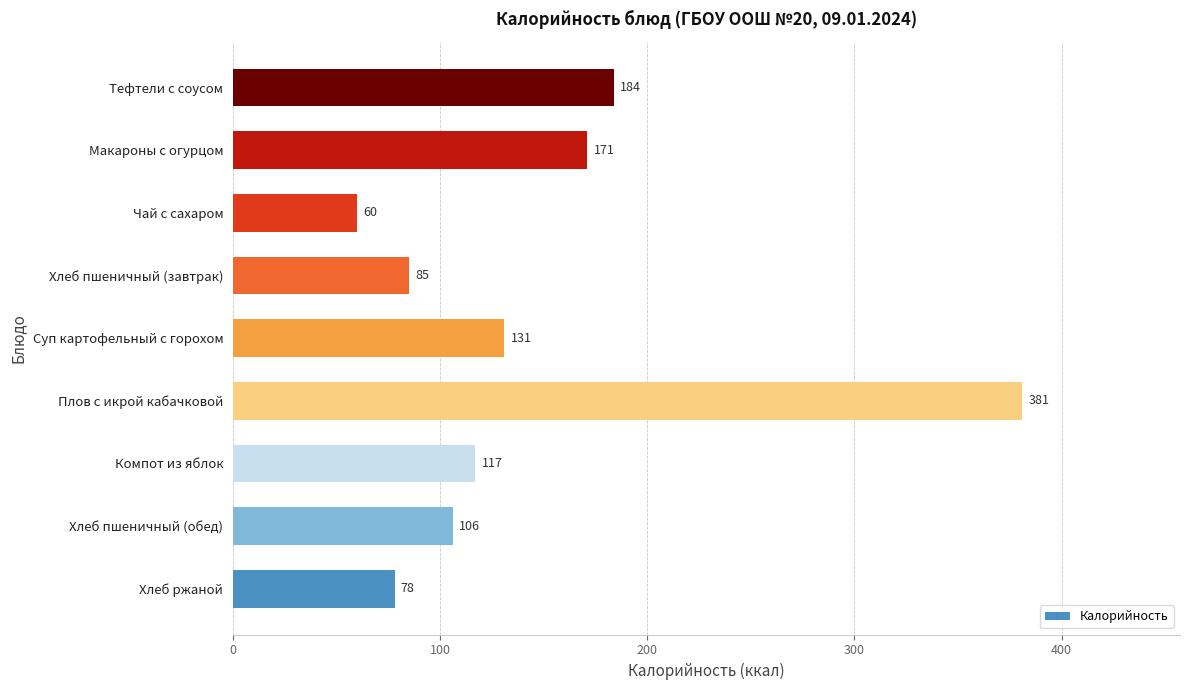

Reading bottom to top, list all the values displayed in this chart.

78	106	117	381	131	85	60	171	184